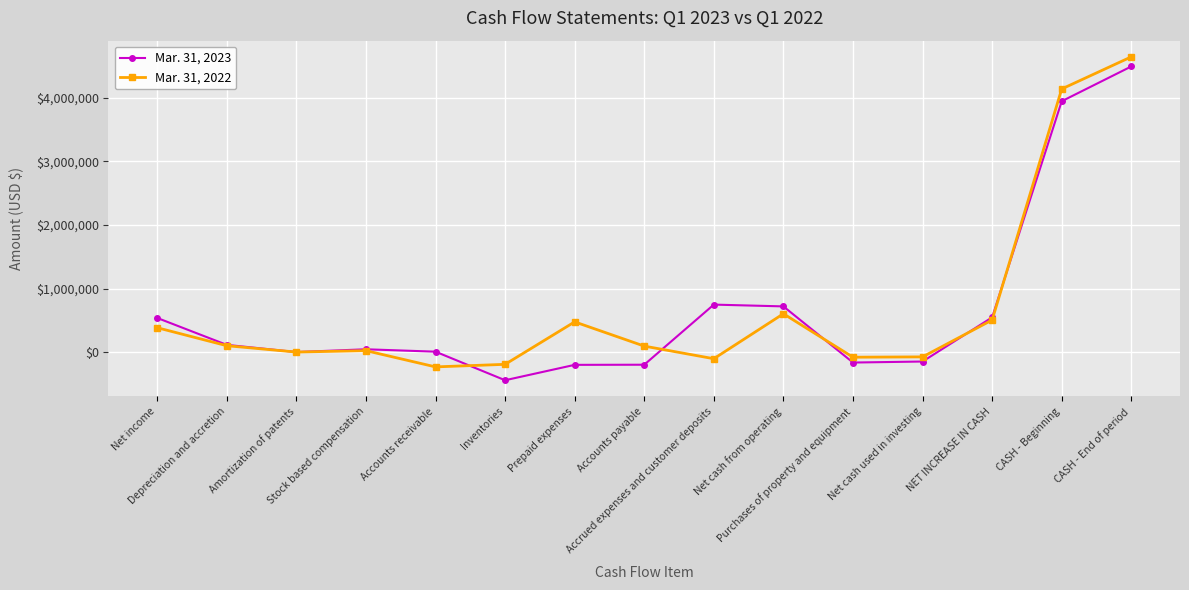

At how many categories does at least one series exceed 3728317?

2